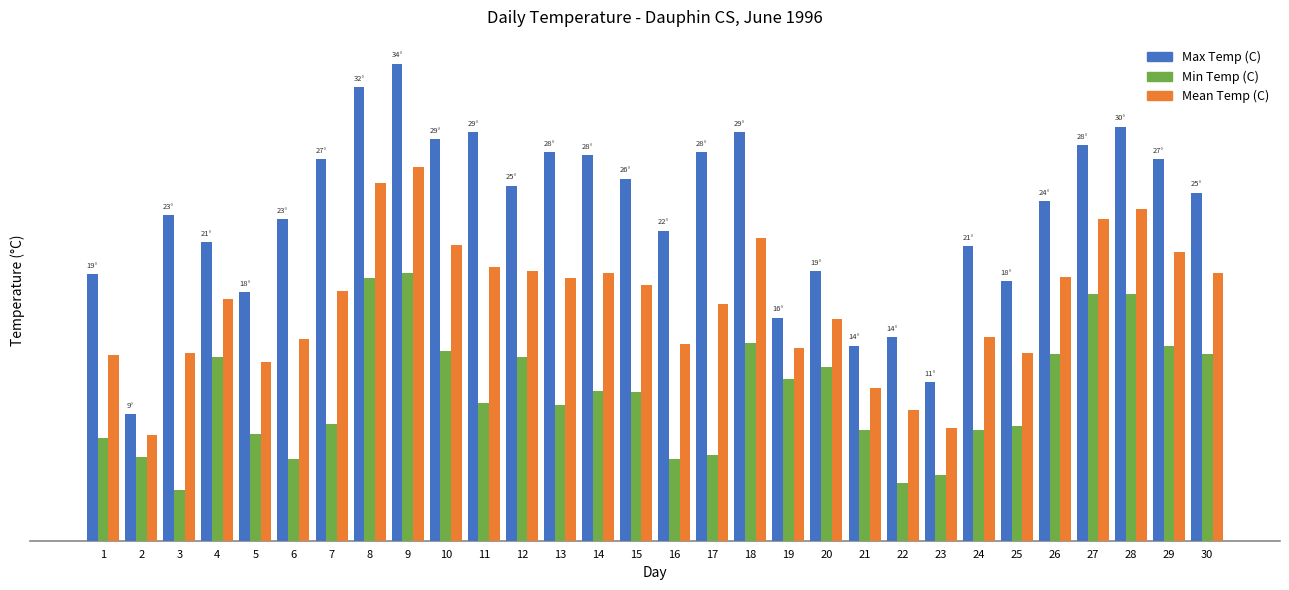

Reading left to right, what are all the values shown in this chart?

Max Temp (C): 19.0	9.0	23.2	21.3	17.7	22.9	27.2	32.3	34.0	28.6	29.1	25.3	27.7	27.5	25.8	22.1	27.7	29.1	15.9	19.2	13.9	14.5	11.3	21.0	18.5	24.2	28.2	29.5	27.2	24.8
Min Temp (C): 7.3	6.0	3.6	13.1	7.6	5.8	8.3	18.7	19.1	13.5	9.8	13.1	9.7	10.7	10.6	5.8	6.1	14.1	11.5	12.4	7.9	4.1	4.7	7.9	8.2	13.3	17.6	17.6	13.9	13.3
Mean Temp (C): 13.2	7.5	13.4	17.2	12.7	14.4	17.8	25.5	26.6	21.1	19.5	19.2	18.7	19.1	18.2	14.0	16.9	21.6	13.7	15.8	10.9	9.3	8.0	14.5	13.4	18.8	22.9	23.6	20.6	19.1